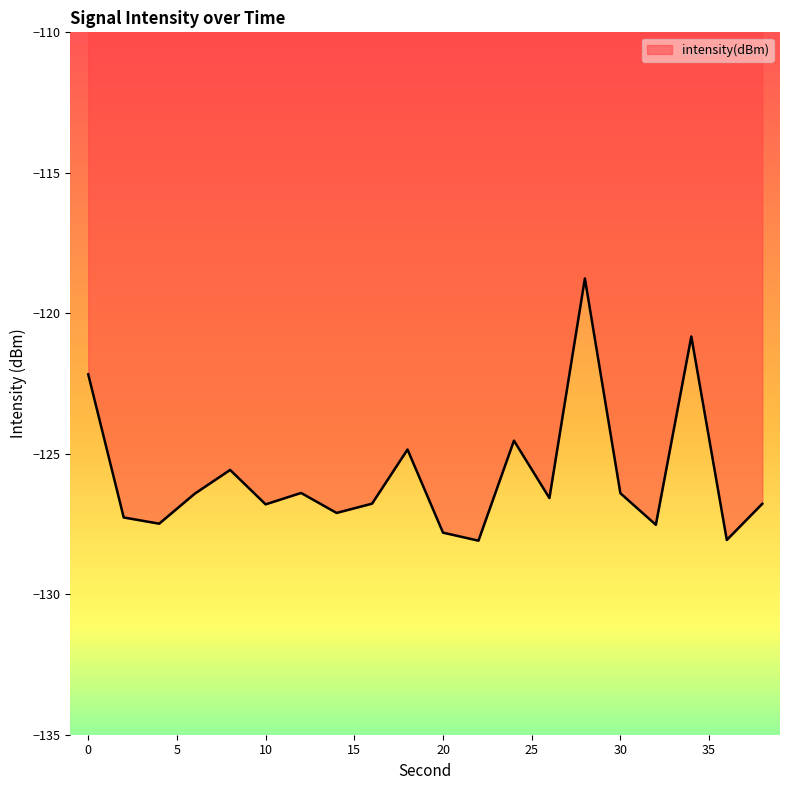

True or false: the data shows -190.0 at 16.

False